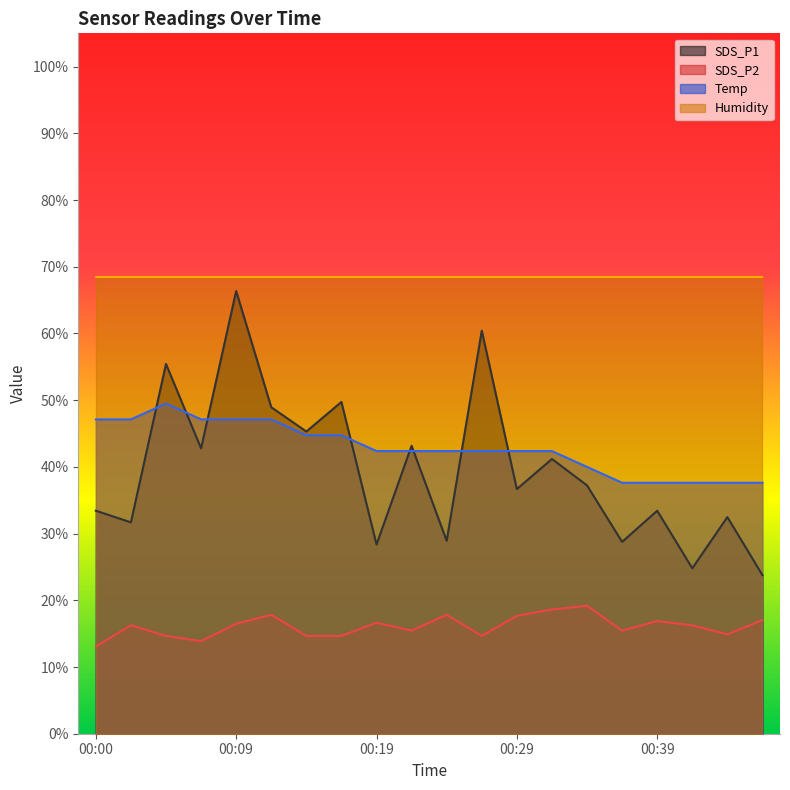

Which category has the lowest value across all series?

00:00